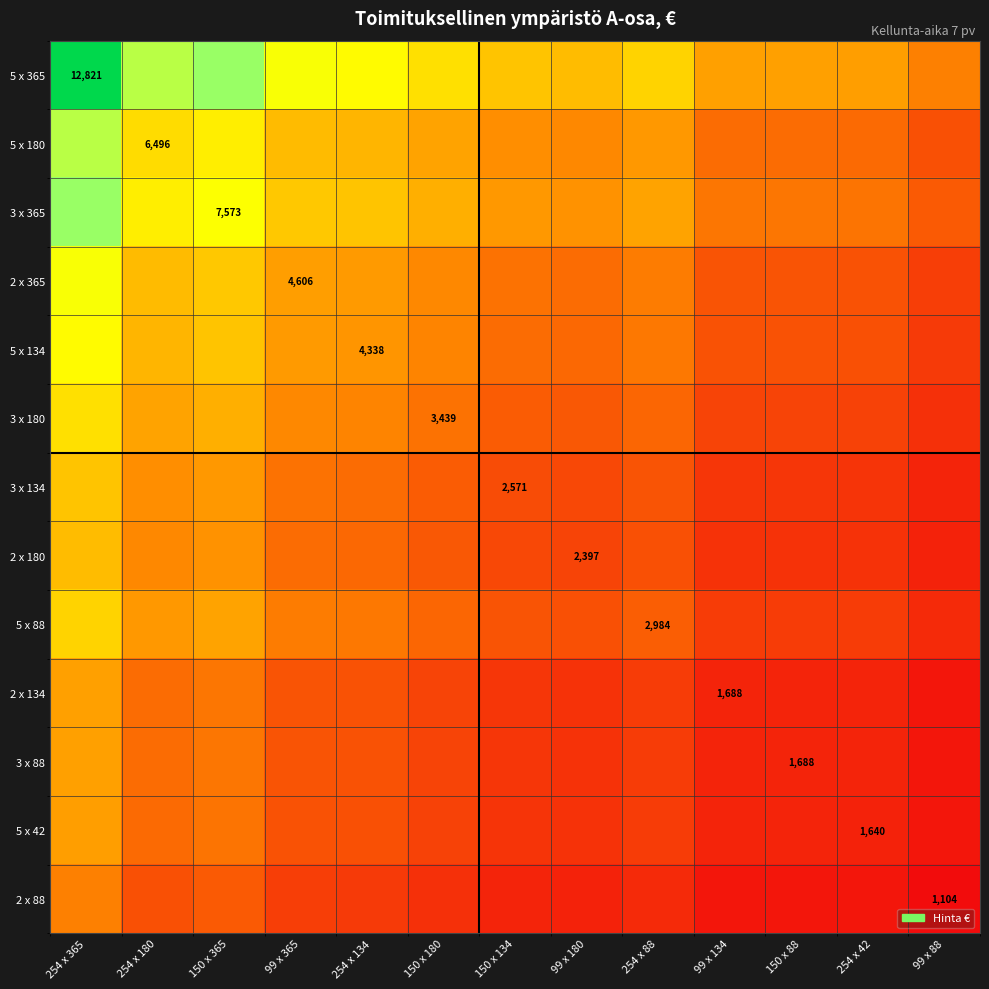

Rank the categories by 5 x 42 value from highest to lowest.

254 x 365, 150 x 365, 254 x 180, 99 x 365, 254 x 134, 150 x 180, 254 x 88, 150 x 134, 99 x 180, 99 x 134, 150 x 88, 254 x 42, 99 x 88